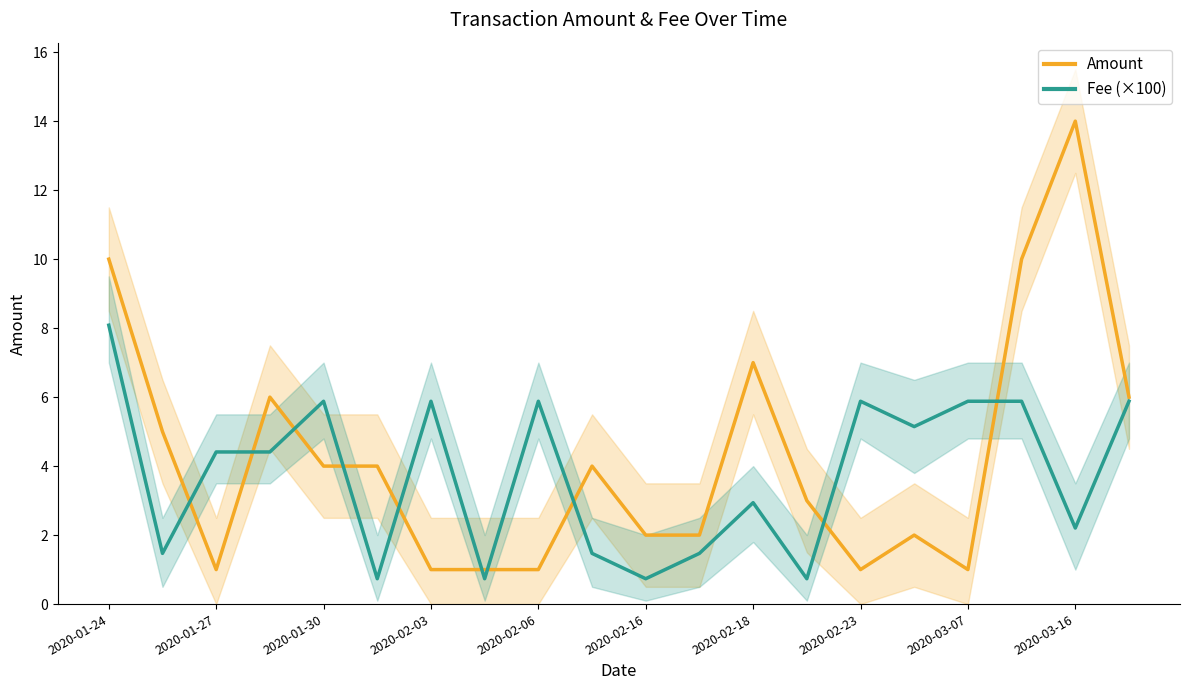

True or false: Amount has a value of 1.0 at 2020-03-07.

True